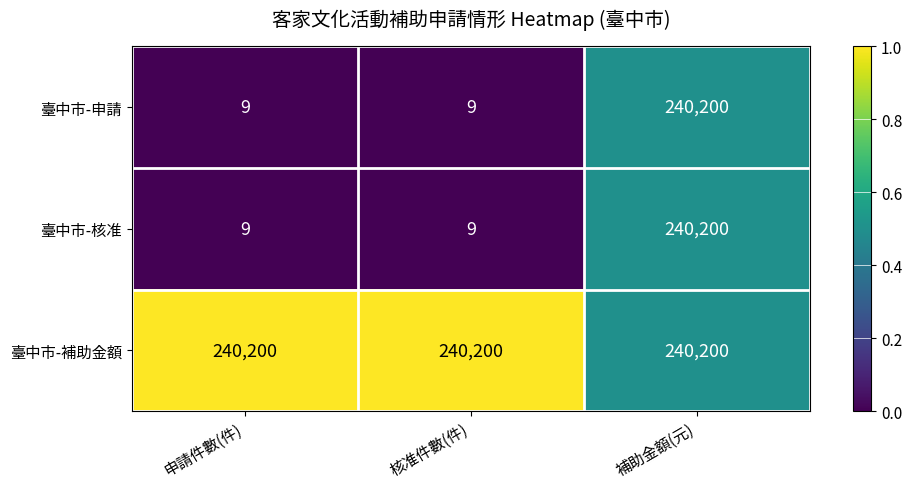

Count the 臺中市-核准 values in the range 9 to 240200.

3